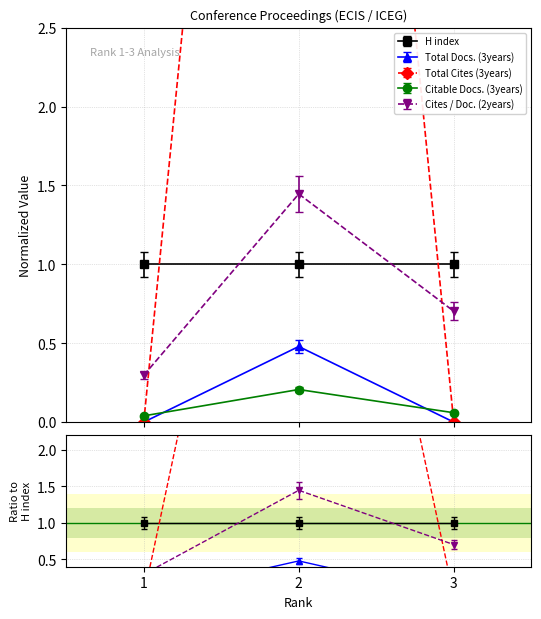

Which series changed the most between 2 and 3?

Total Cites (3years)